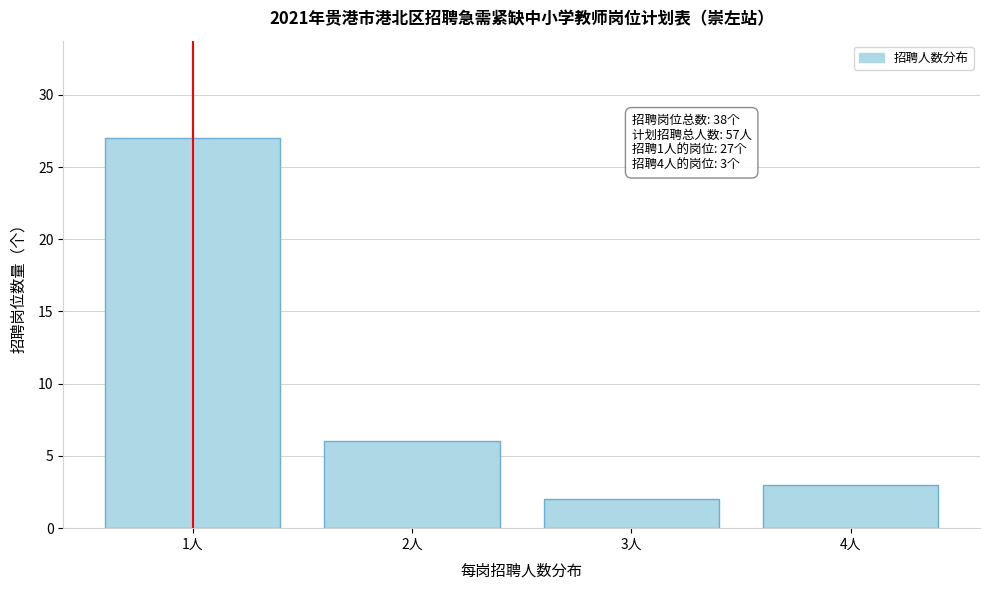

Reading right to left, list all the values displayed in this chart.

4人=3	3人=2	2人=6	1人=27